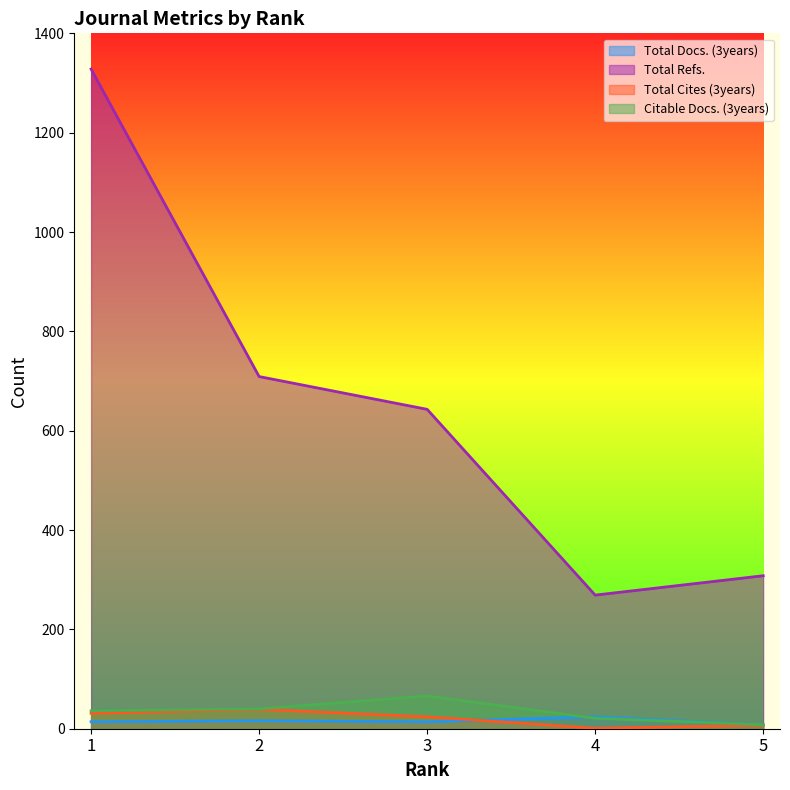

Where is the first local maximum for Citable Docs. (3years)?

3